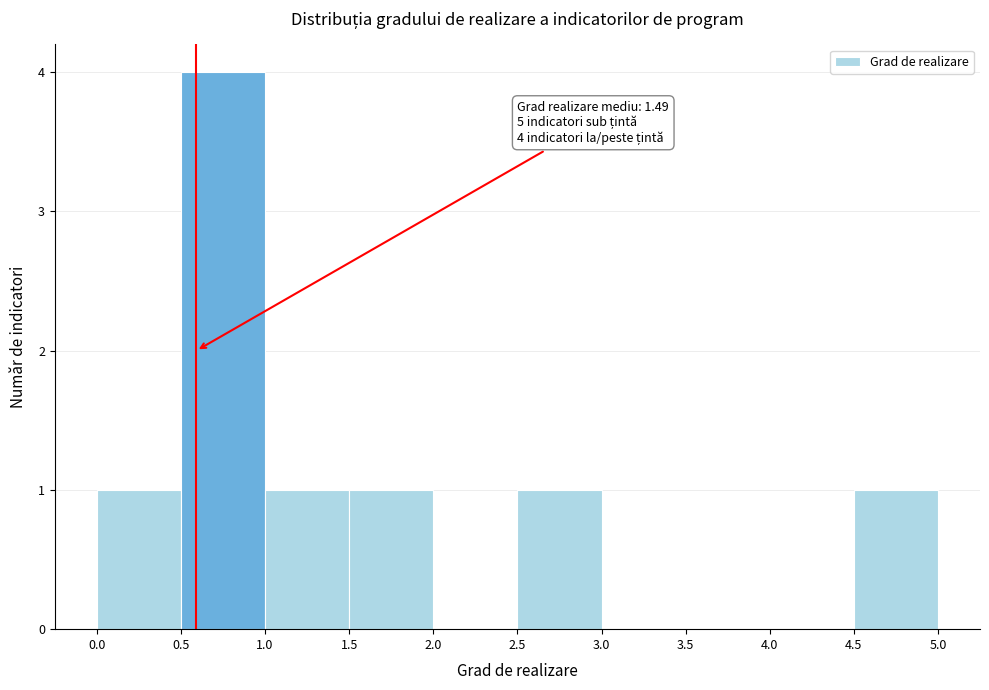

Which range on the x-axis has the tallest bar?

0.5 to 1.0